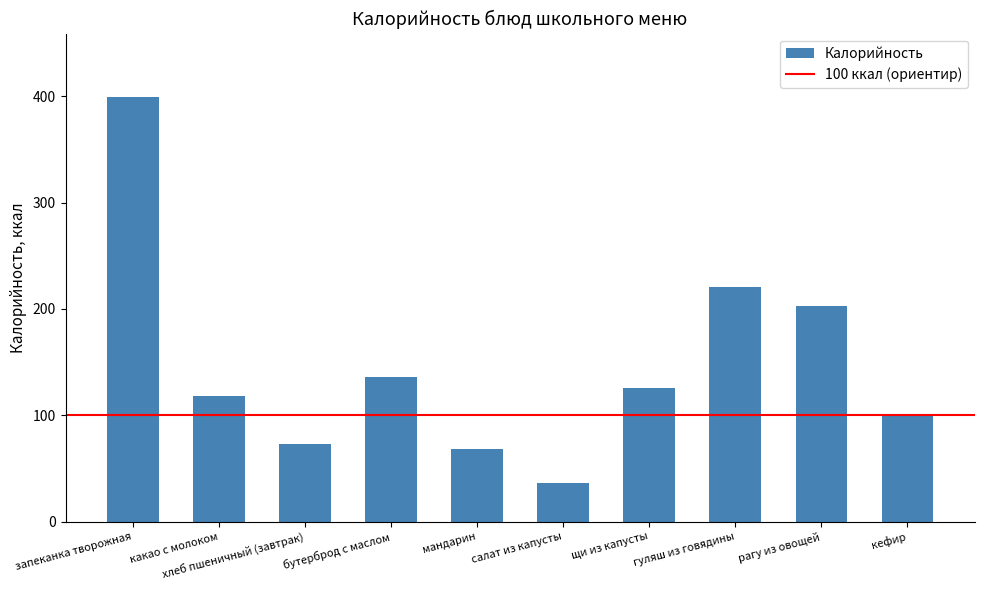

At which category does the chart reach its peak across all series?

запеканка творожная